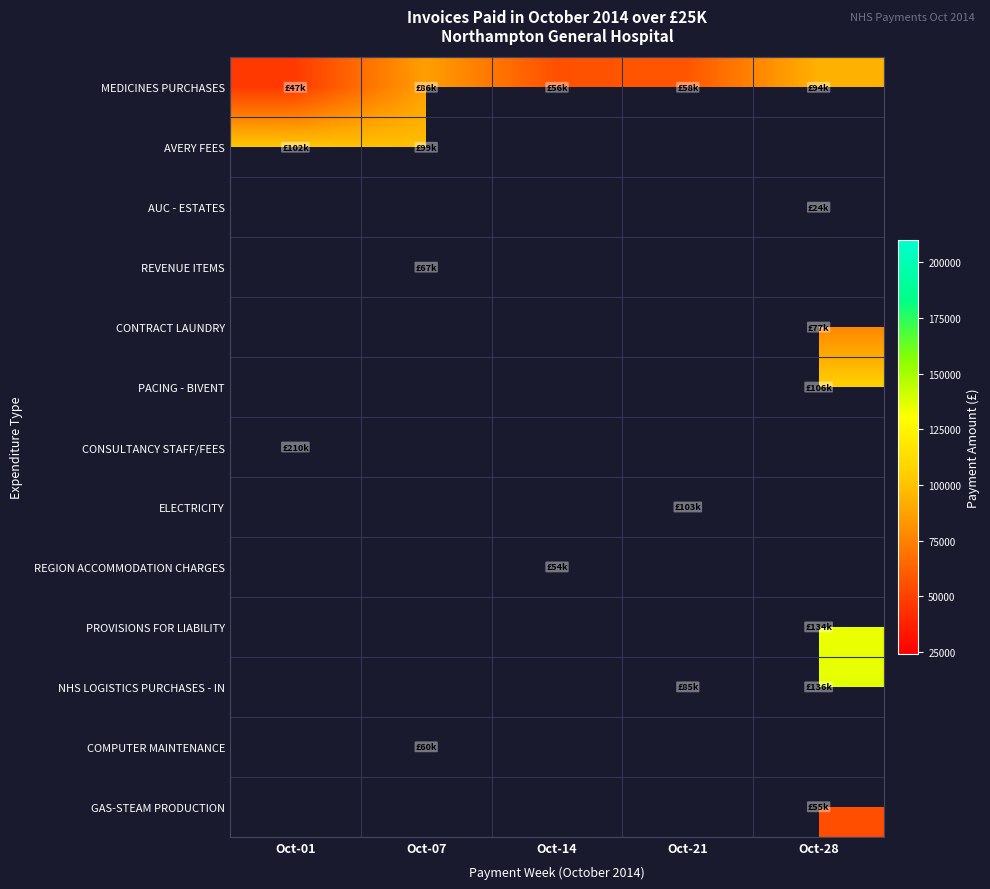

Which series has the largest total across all categories?

MEDICINES PURCHASES